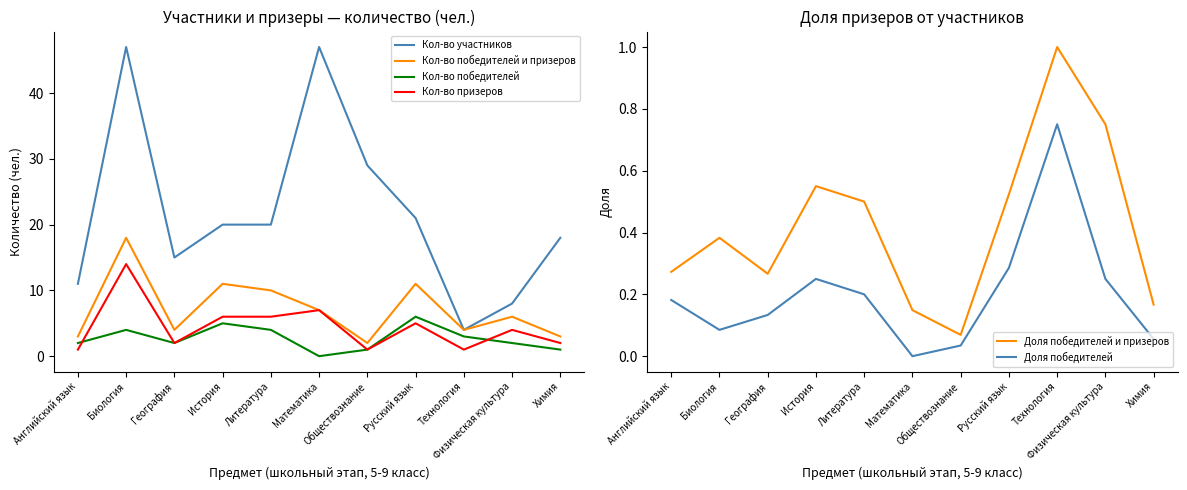

How many lines are shown in the chart?

6